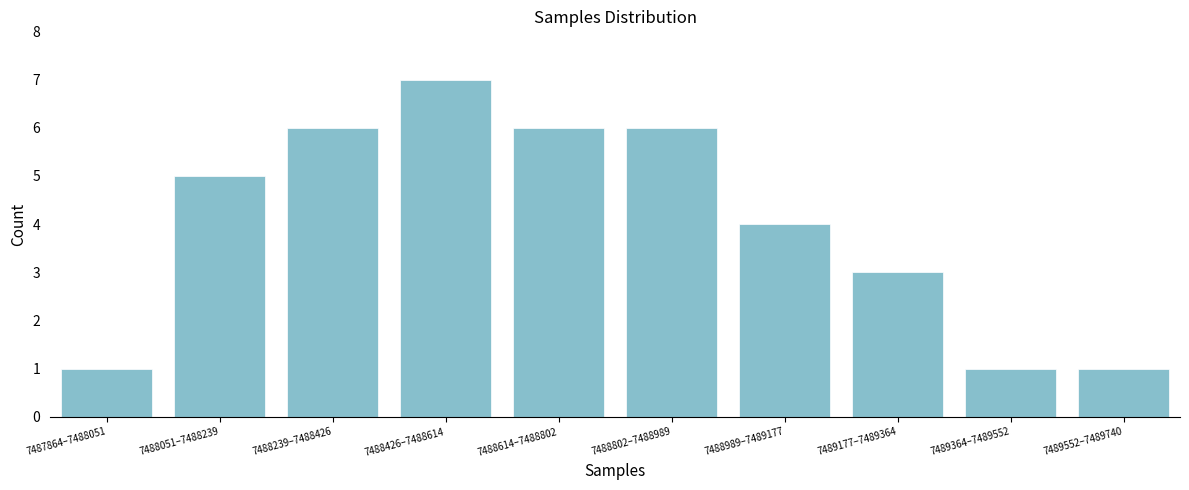

Reading left to right, what are all the values shown in this chart?

7487864–7488051=1	7488051–7488239=5	7488239–7488426=6	7488426–7488614=7	7488614–7488802=6	7488802–7488989=6	7488989–7489177=4	7489177–7489364=3	7489364–7489552=1	7489552–7489740=1